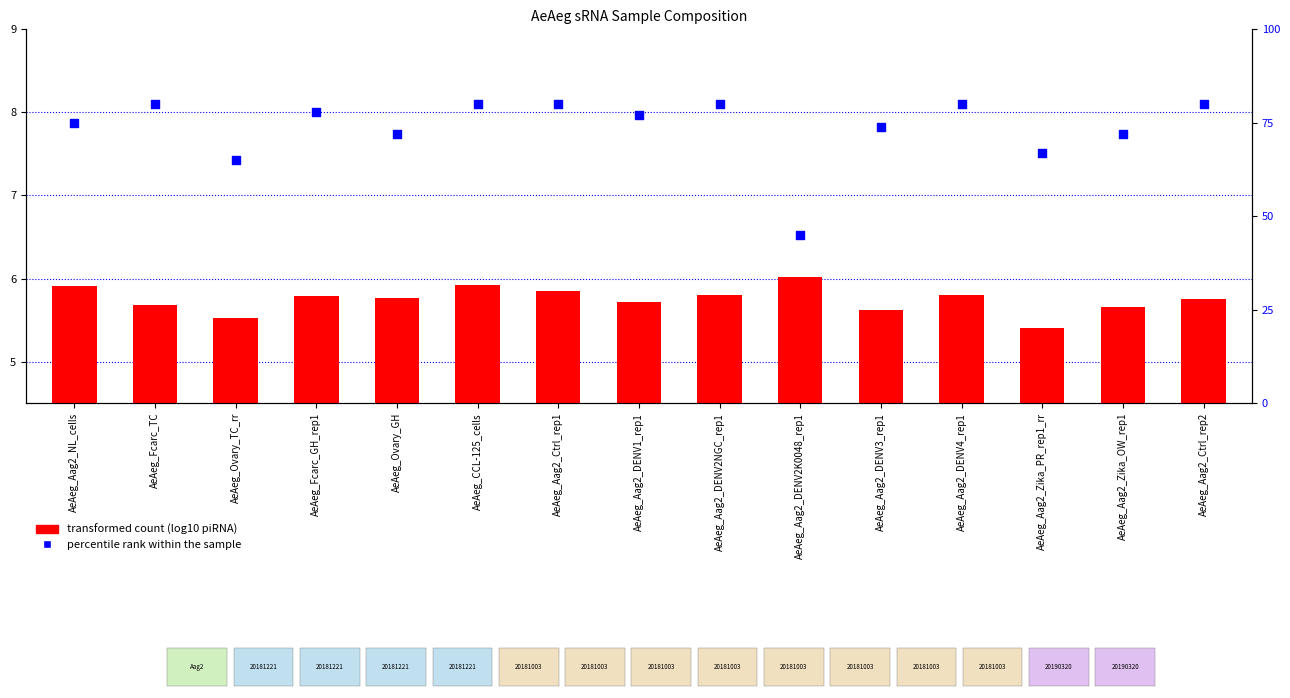

Which series contains the highest Y value?

percentile rank within the sample